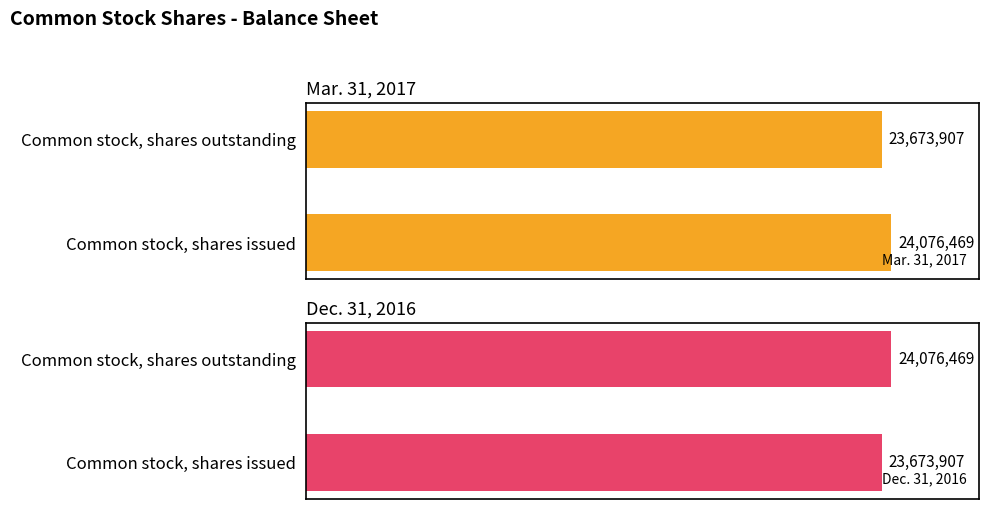

How many series are shown in this chart?

2